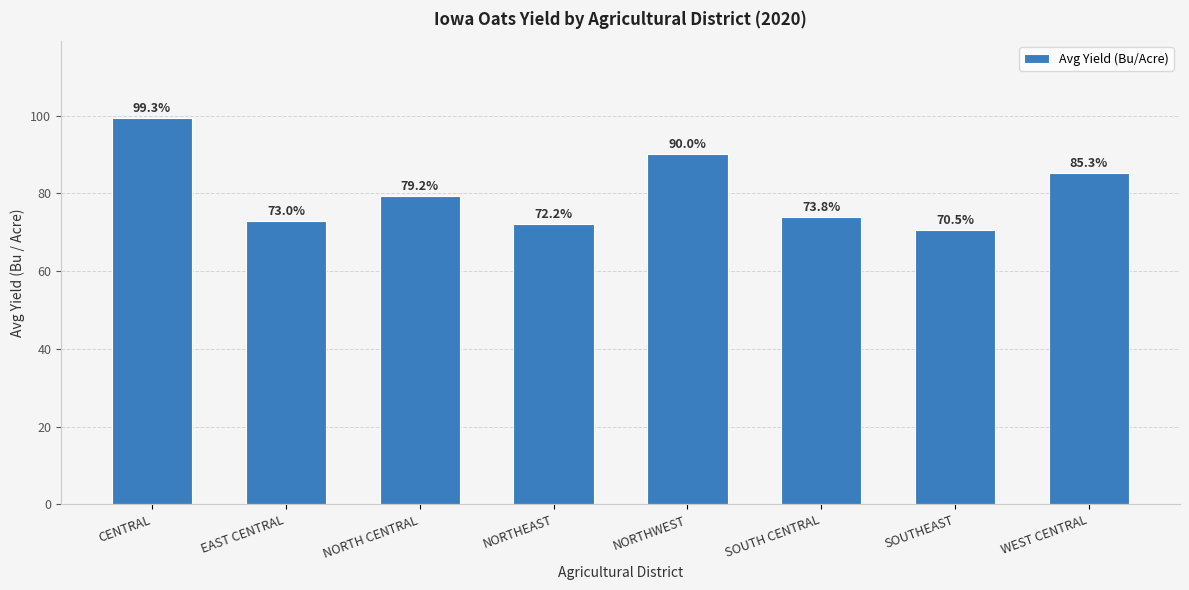

At which label does the data first exceed 79?

CENTRAL